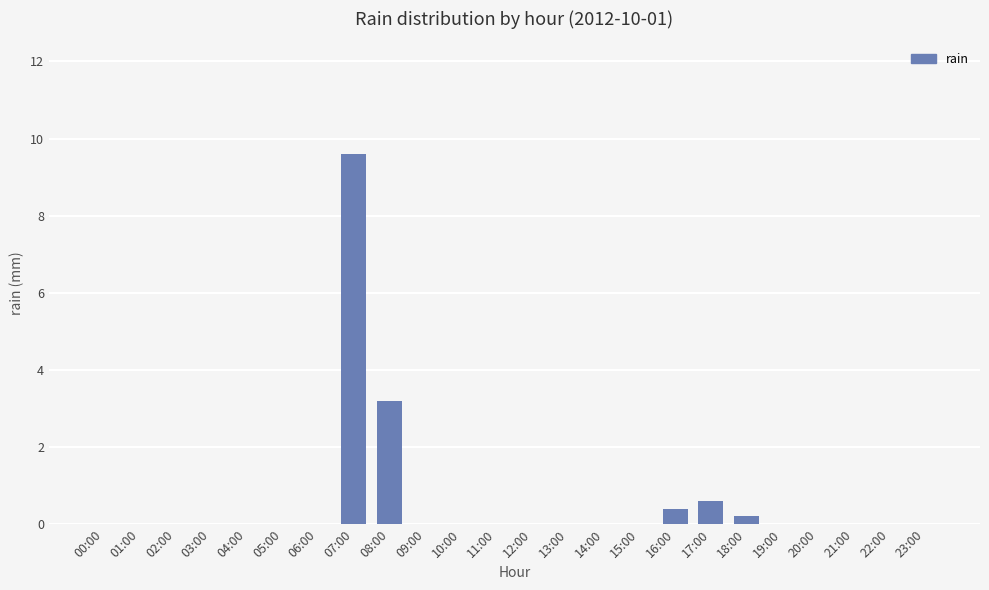

What is the maximum value shown in the chart?

9.6